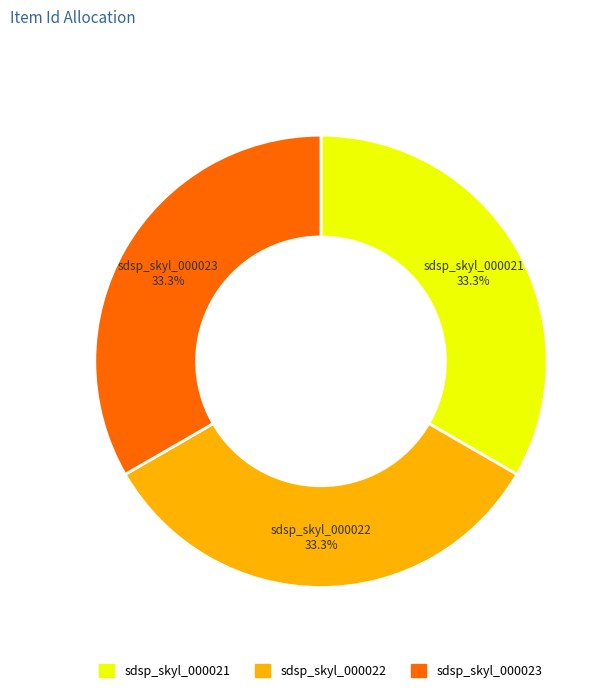

True or false: sdsp_skyl_000022 accounts for 33% of the total.

True